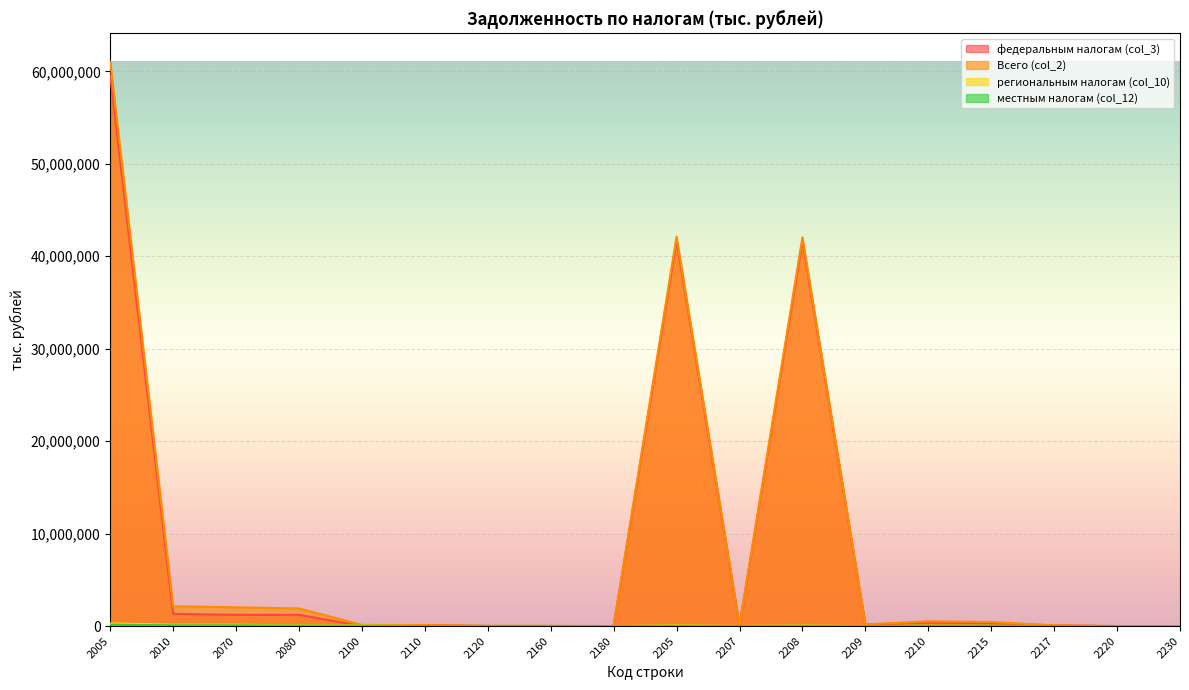

At 2070, list the series in order from smallest to largest.

местным налогам (col_12), региональным налогам (col_10), федеральным налогам (col_3), Всего (col_2)